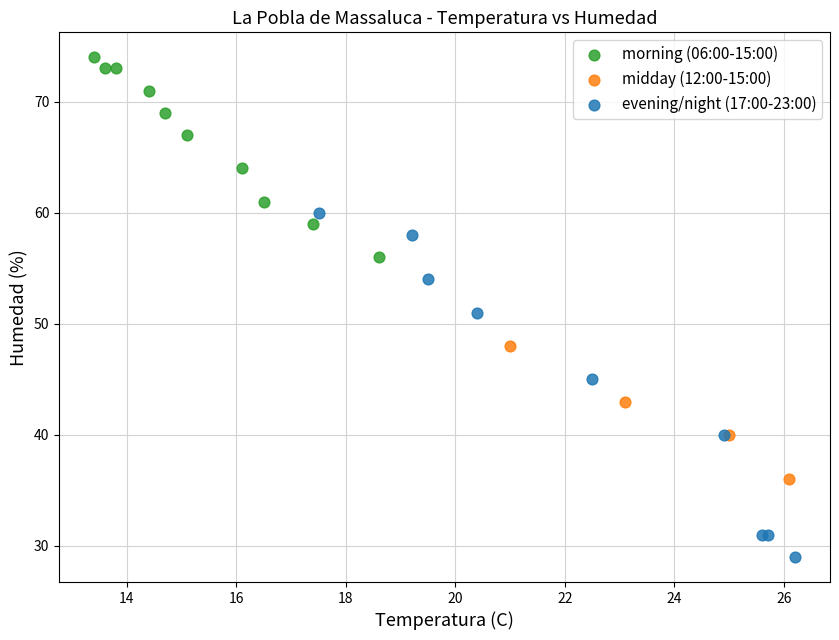

Which series reaches the maximum Y coordinate?

morning (06:00-15:00)